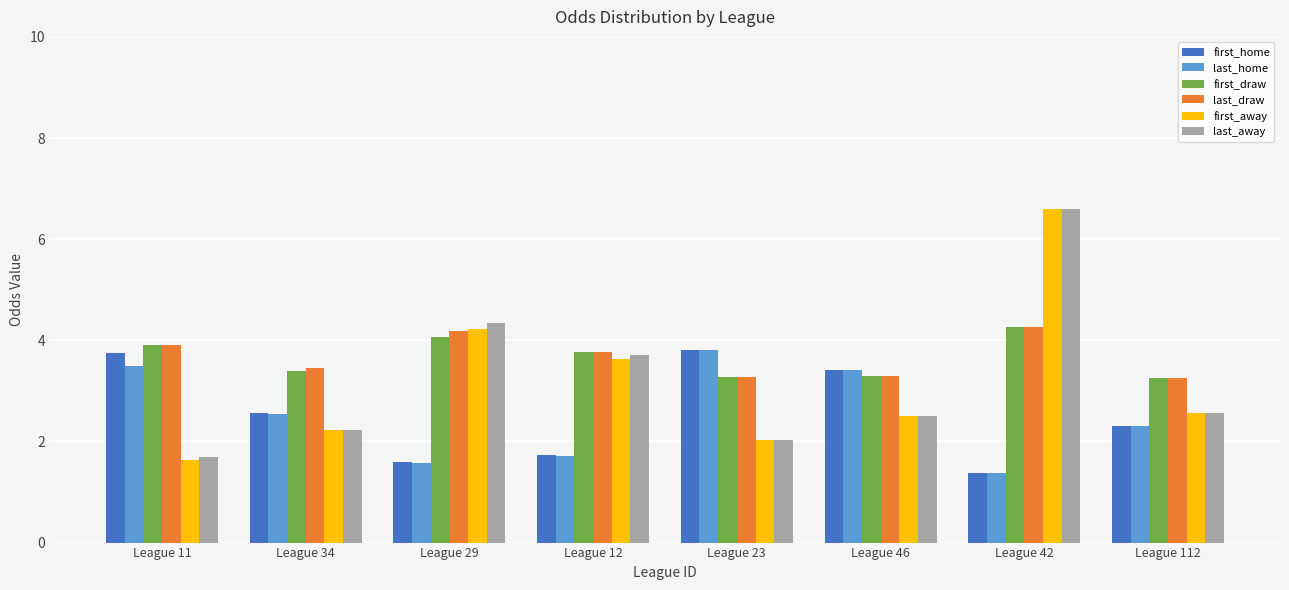

Read the first_home value at League 12.

1.7